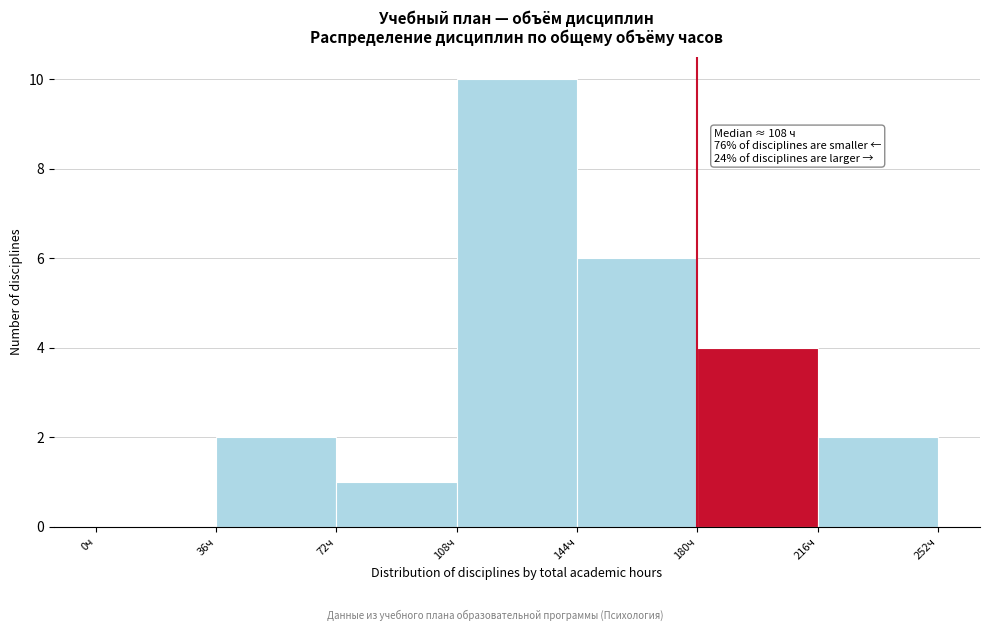

Which range on the x-axis has the tallest bar?

108 to 144